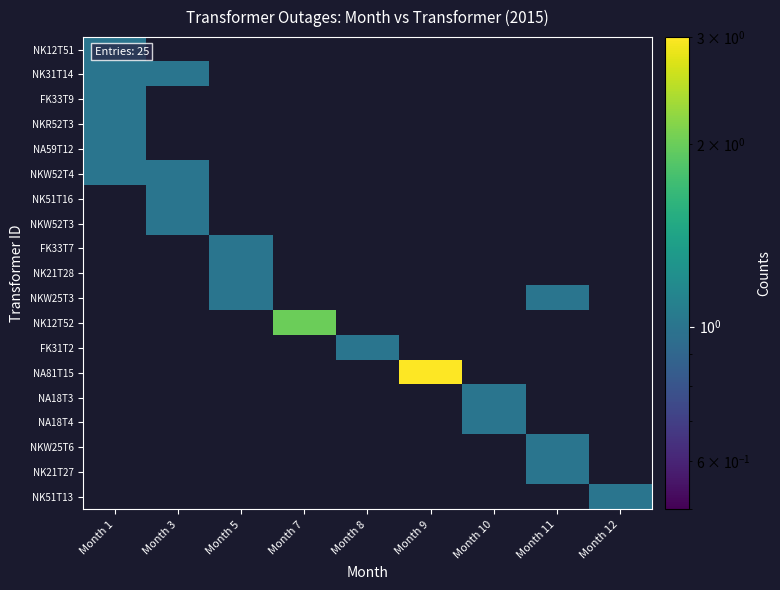

What is the lowest value of the NKW52T4 series?

1.0